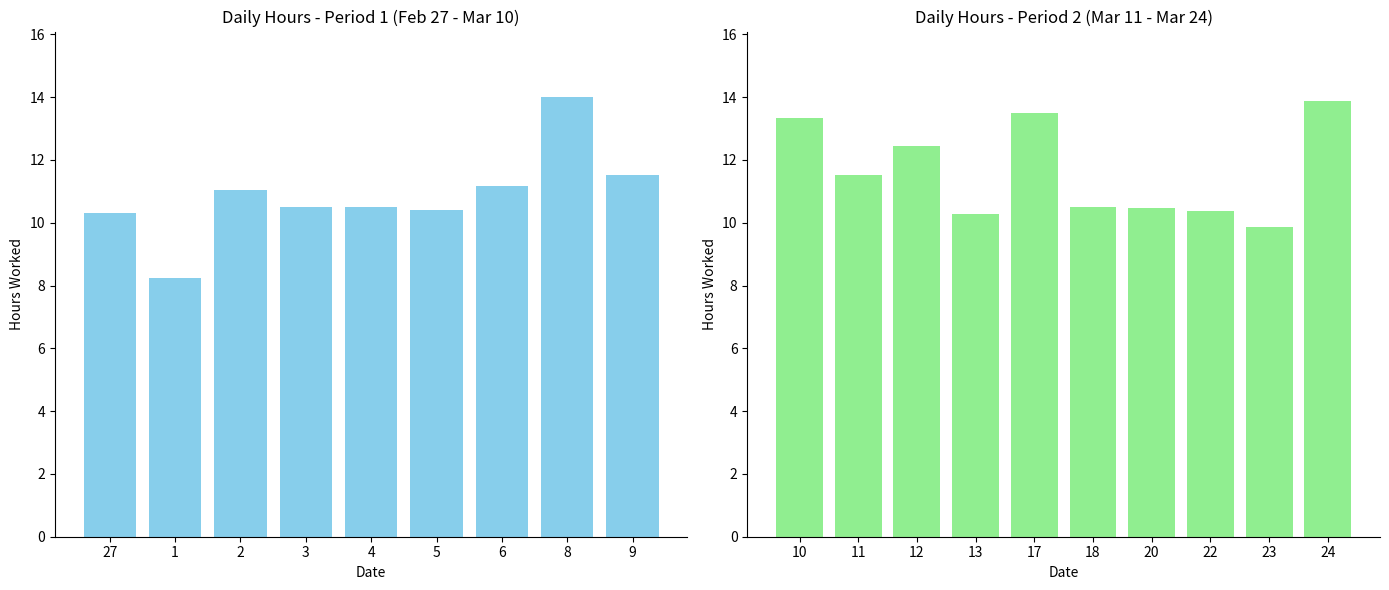

What is the sum of all values?

213.8